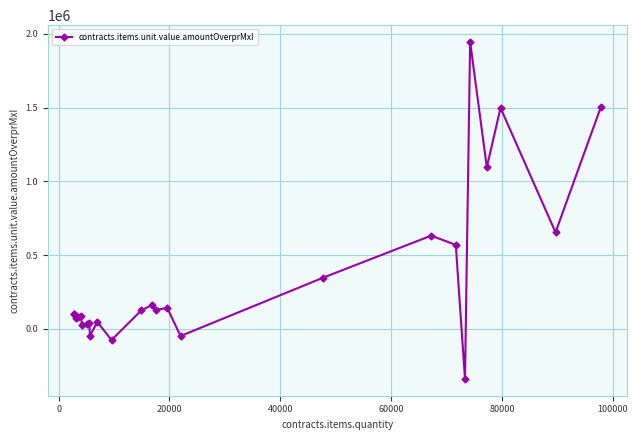

What is the maximum value shown in the chart?

1945203.0